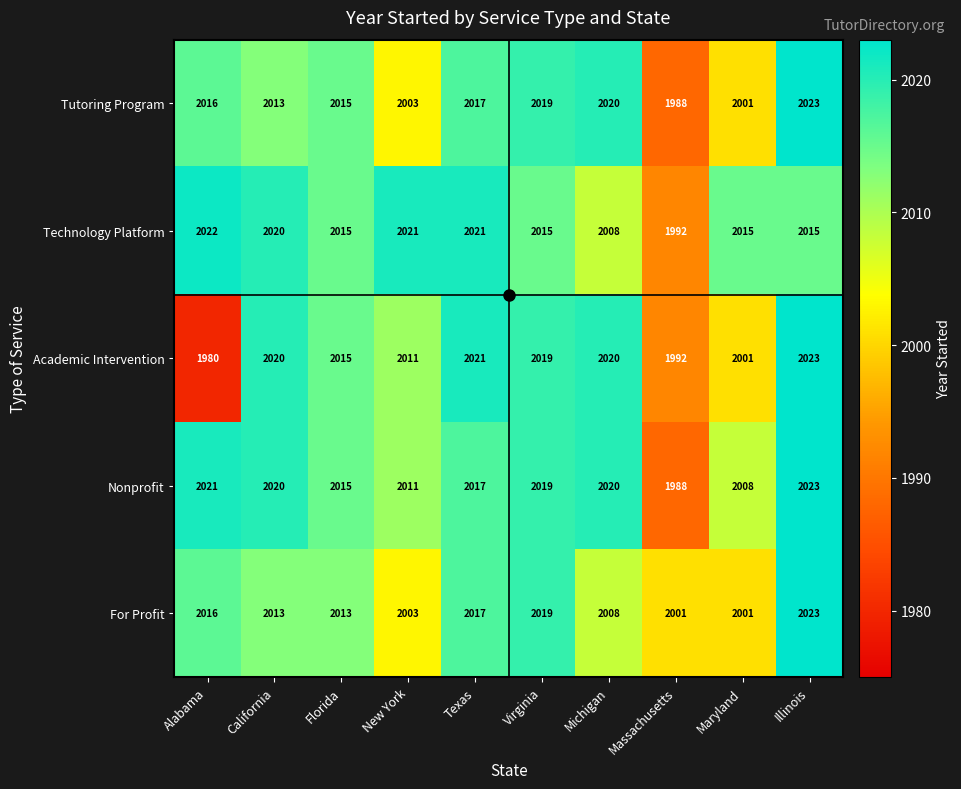

Which series has the largest range (max minus min)?

Academic Intervention